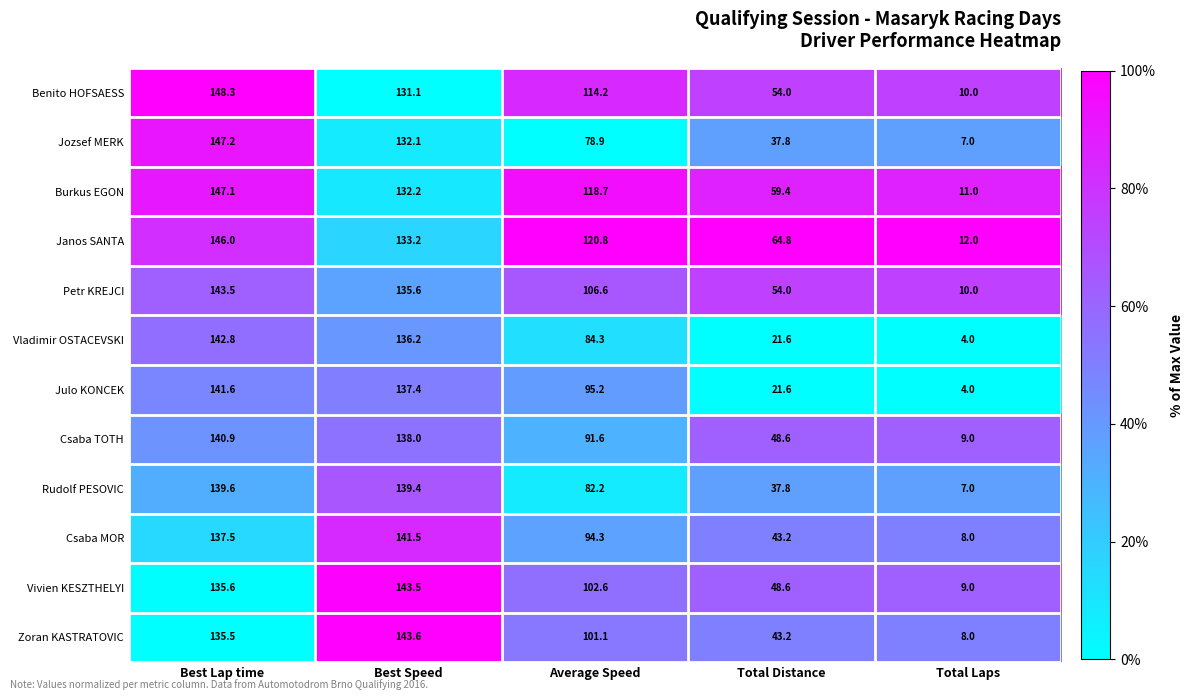

The Jozsef MERK series shows 7.9 at Total Distance. True or false?

False